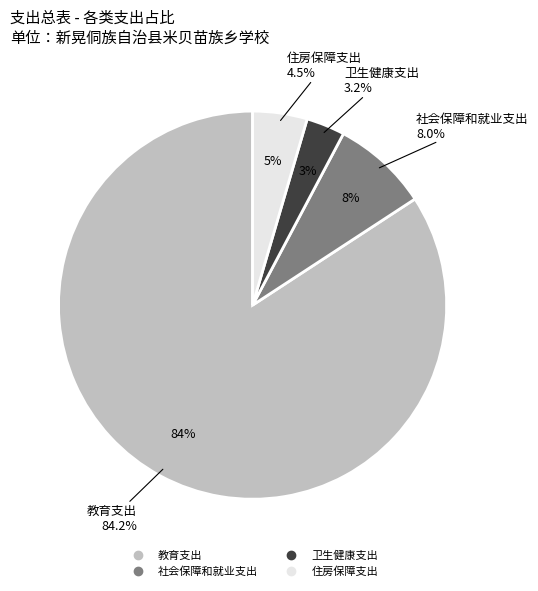

To the nearest percent, what is the difference between the largest and smallest slice percentages?

81%